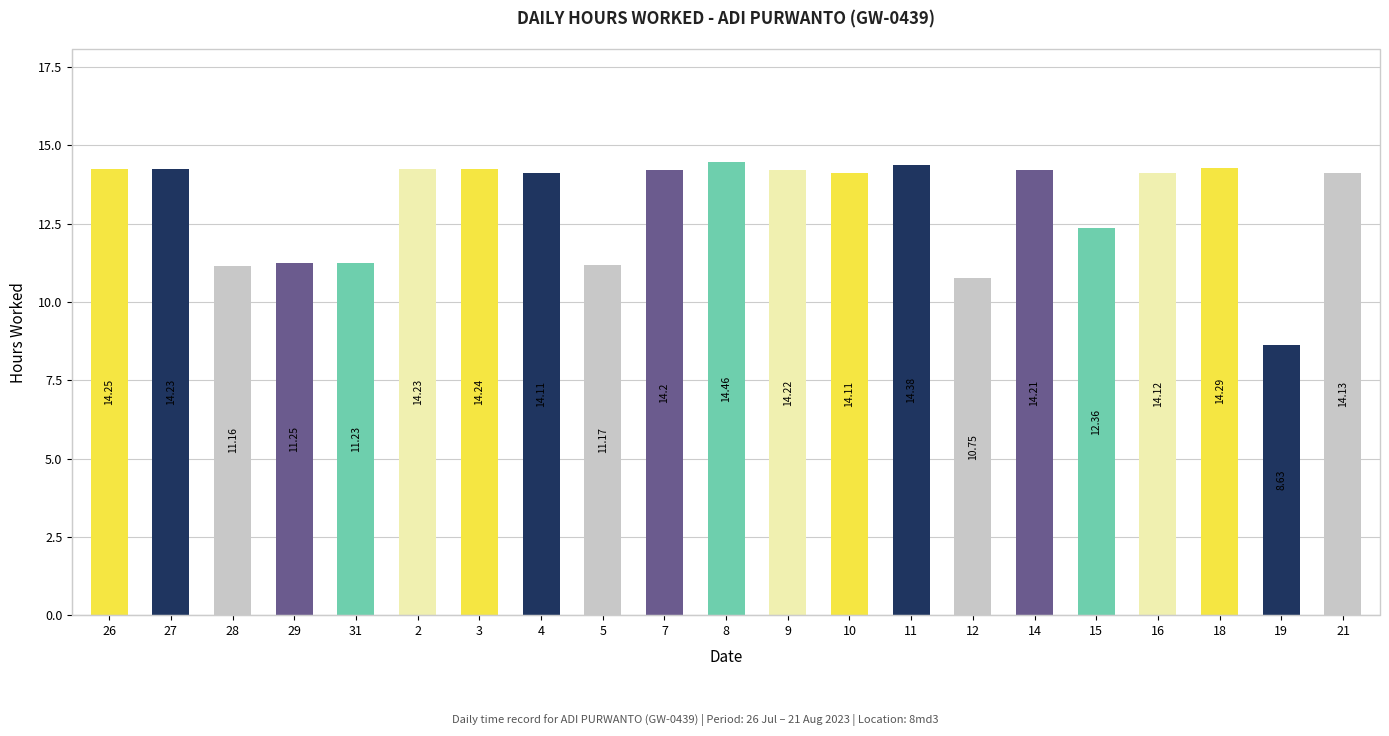

Count the number of categories in the chart.

21